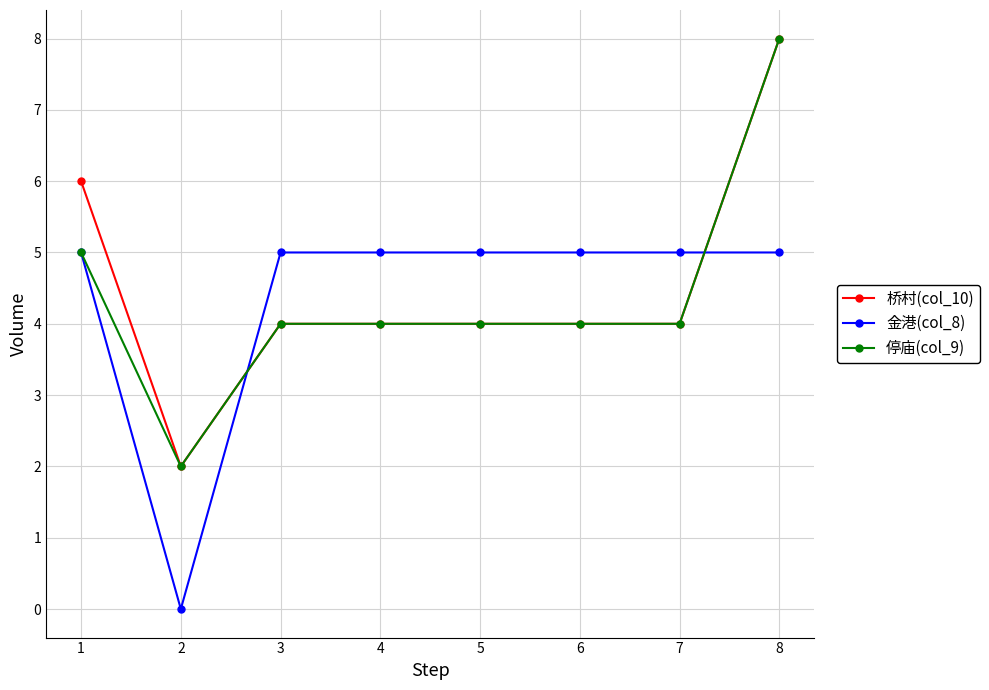

What is the difference between the highest and lowest values at 8?

3